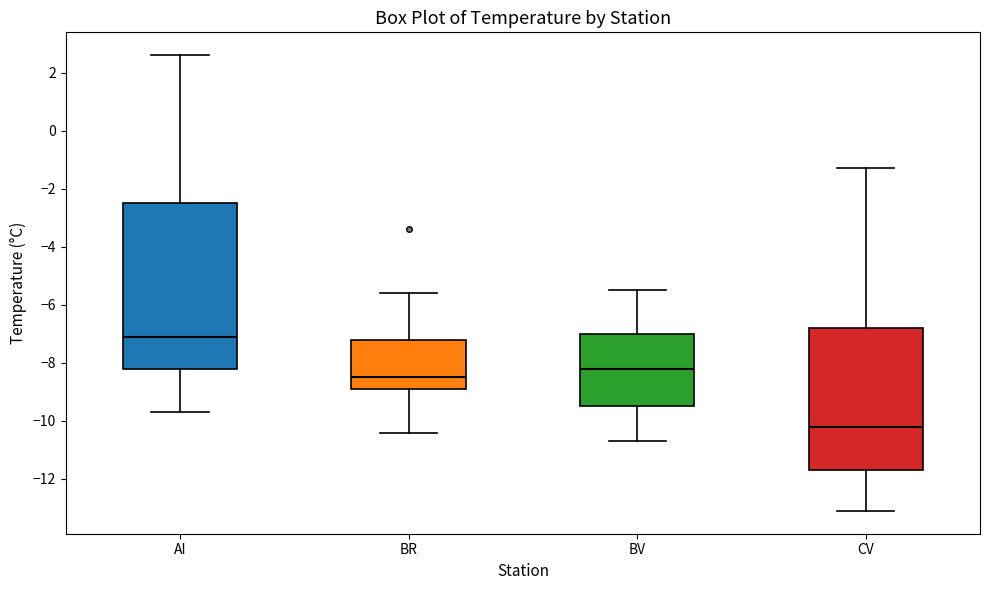

Where is the lower edge of the box for AI on the y-axis? The values are not printed on the chart, so give them approximately, as read against the axis.

-8.2